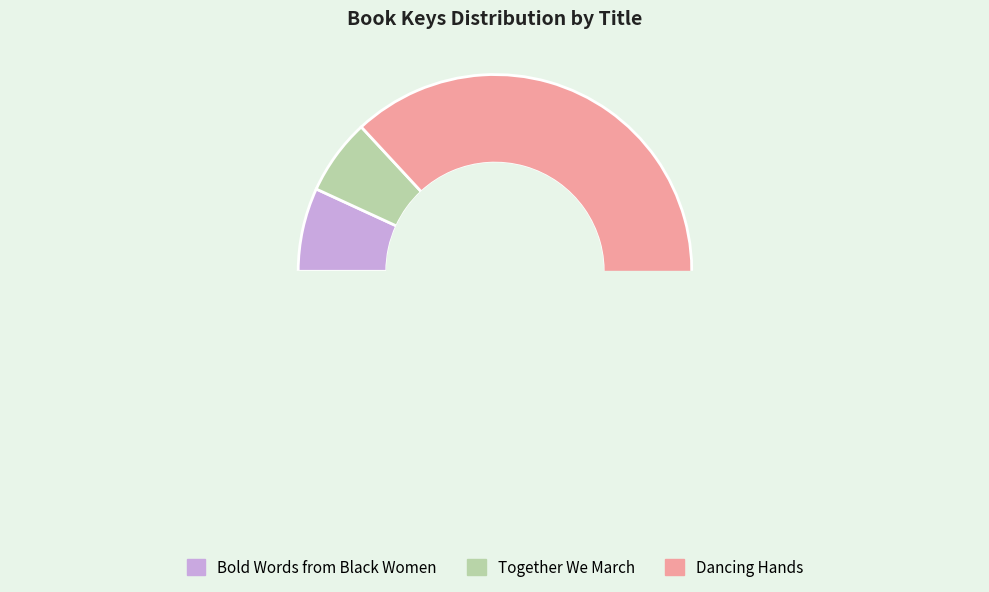

What is the smallest slice in the pie chart?

Together We March